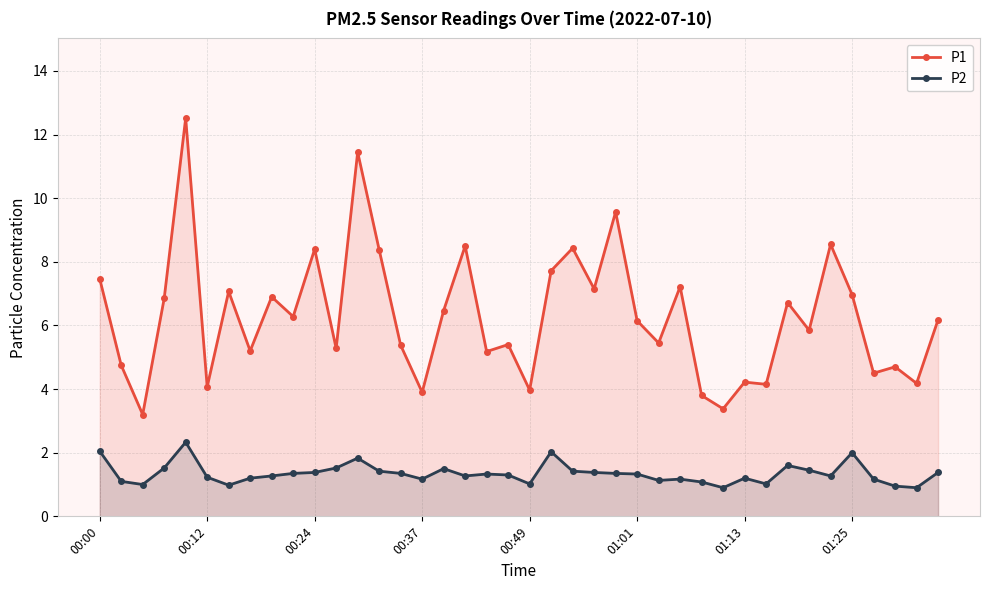

True or false: P1 has more than 0 points higher than both neighbors.

True